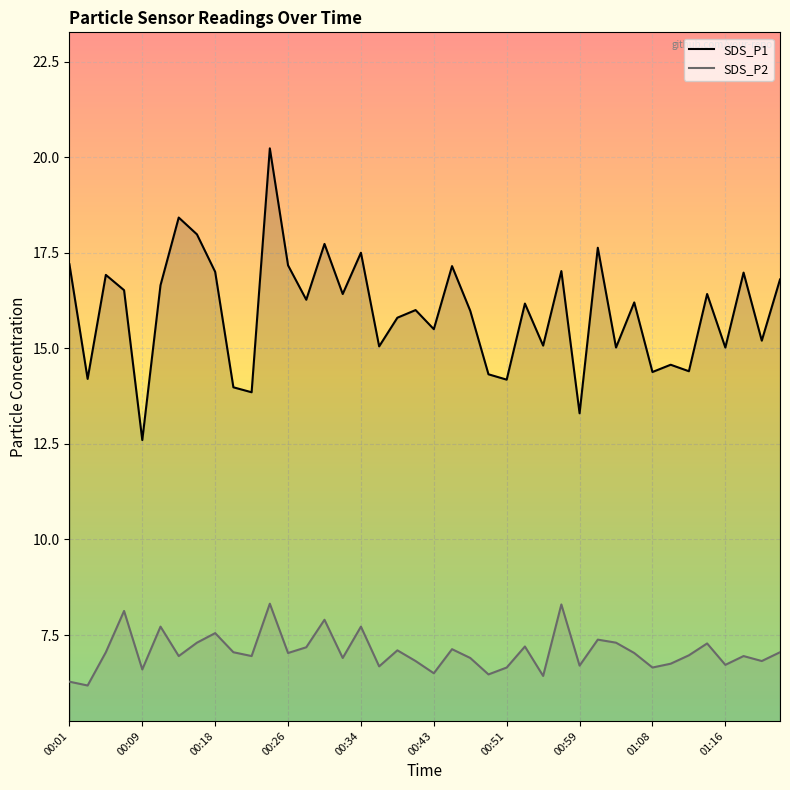

What is the difference between the SDS_P1 values at 00:59 and 00:36?

1.8